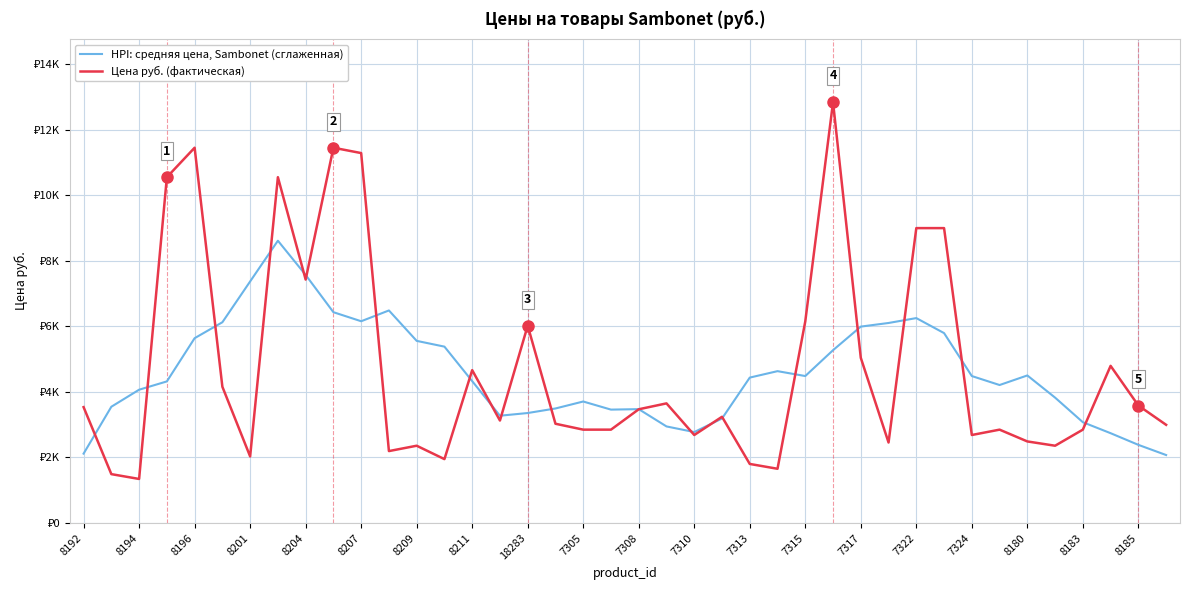

What are all the series names shown in the legend?

HPI: средняя цена, Sambonet (сглаженная), Цена руб. (фактическая)